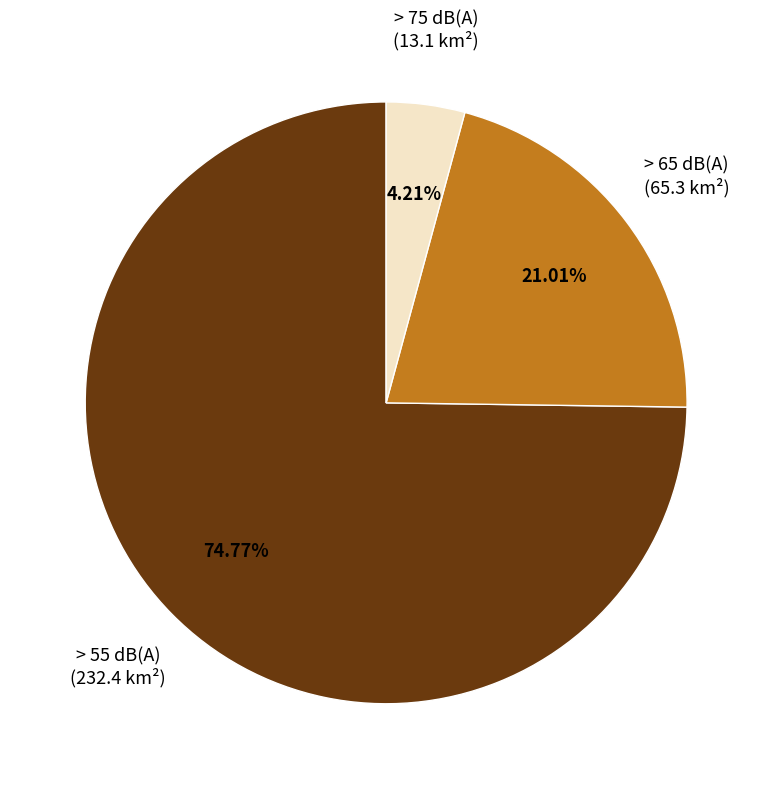

Which category accounts for the majority?

> 55